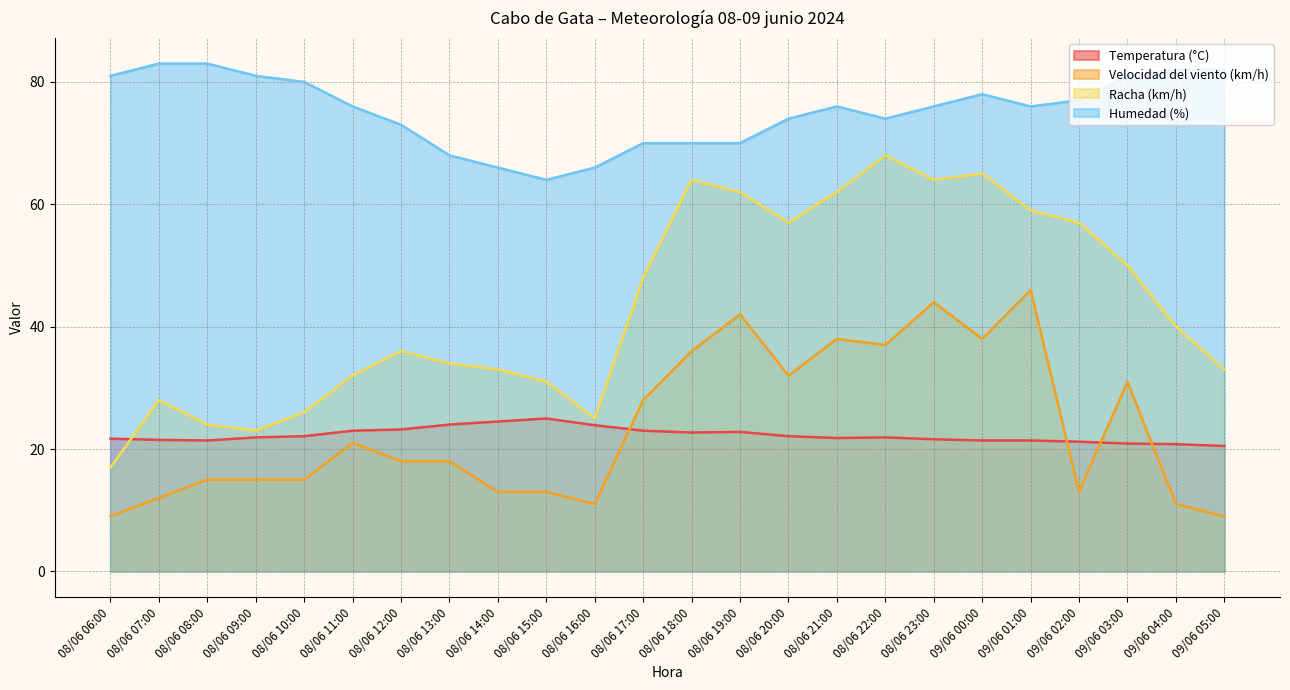

At which category does the chart reach its peak across all series?

08/06 07:00